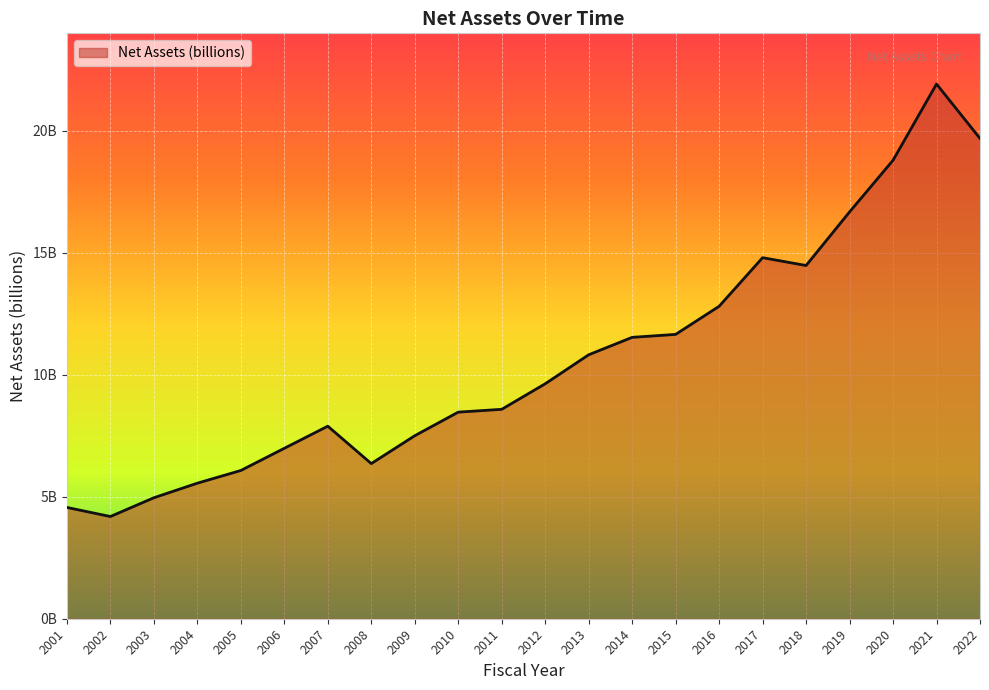

What is the value of the 12th point from the left?

9.6